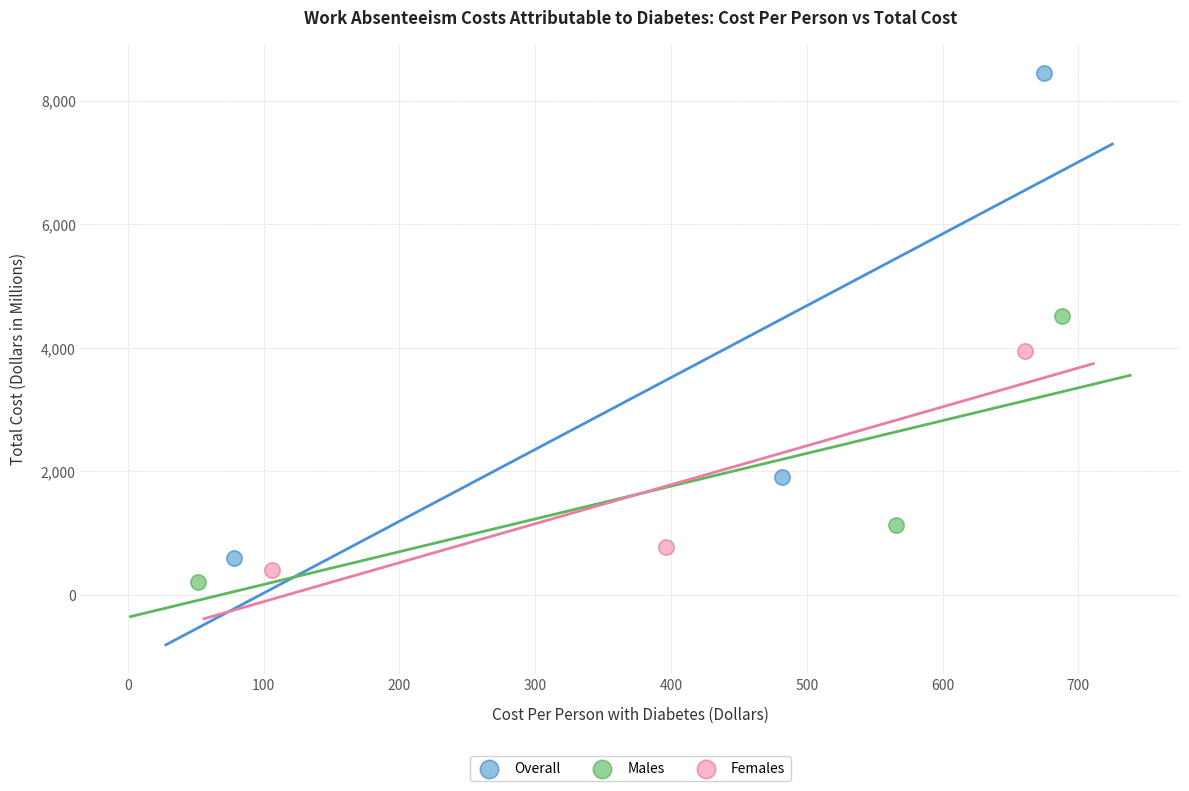

Which series has the largest Y range (max minus min)?

Overall